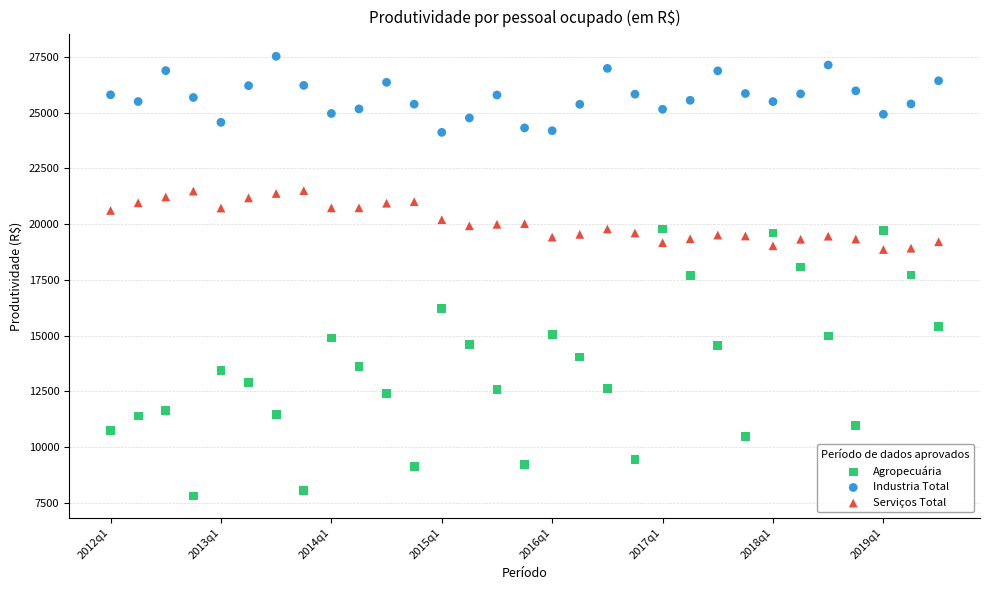

Across all data points, what is the range of Y values (max minus min)?

19705.6